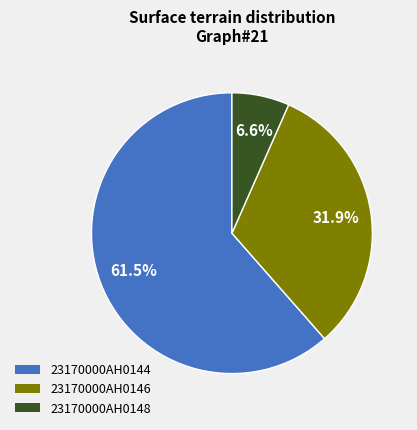

To the nearest percent, what percentage of the pie is 23170000AH0148?

7%